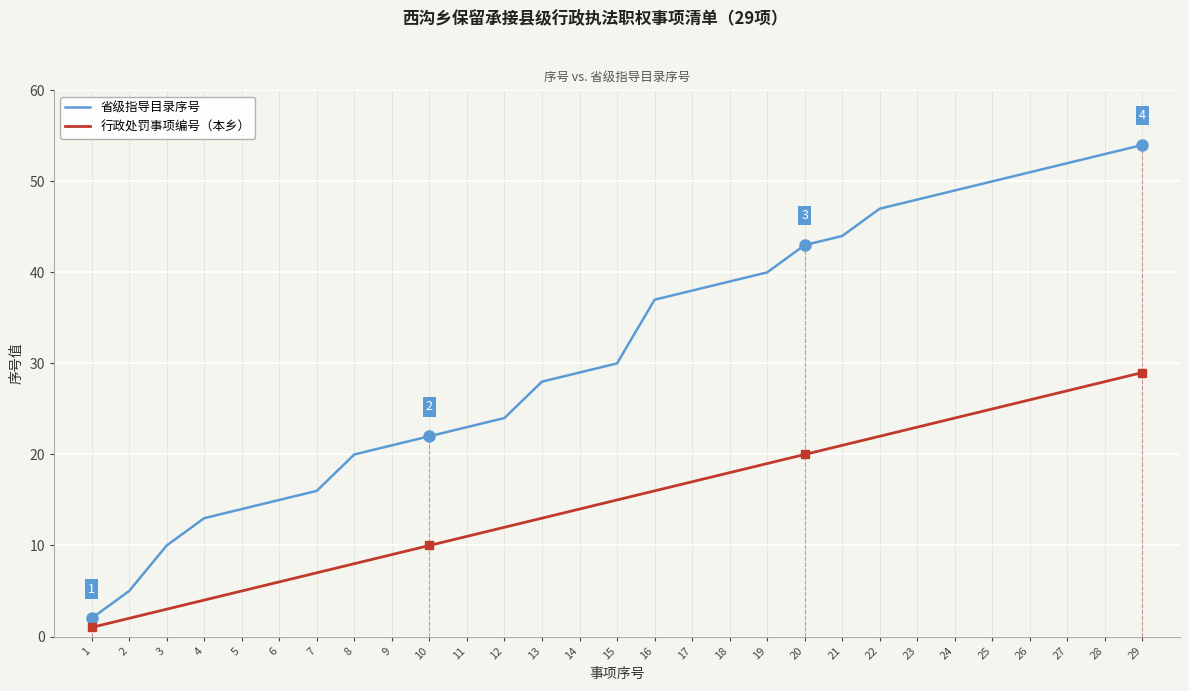

Reading left to right, extract all data points from this chart.

省级指导目录序号: 2	5	10	13	14	15	16	20	21	22	23	24	28	29	30	37	38	39	40	43	44	47	48	49	50	51	52	53	54
行政处罚事项编号（本乡）: 1	2	3	4	5	6	7	8	9	10	11	12	13	14	15	16	17	18	19	20	21	22	23	24	25	26	27	28	29